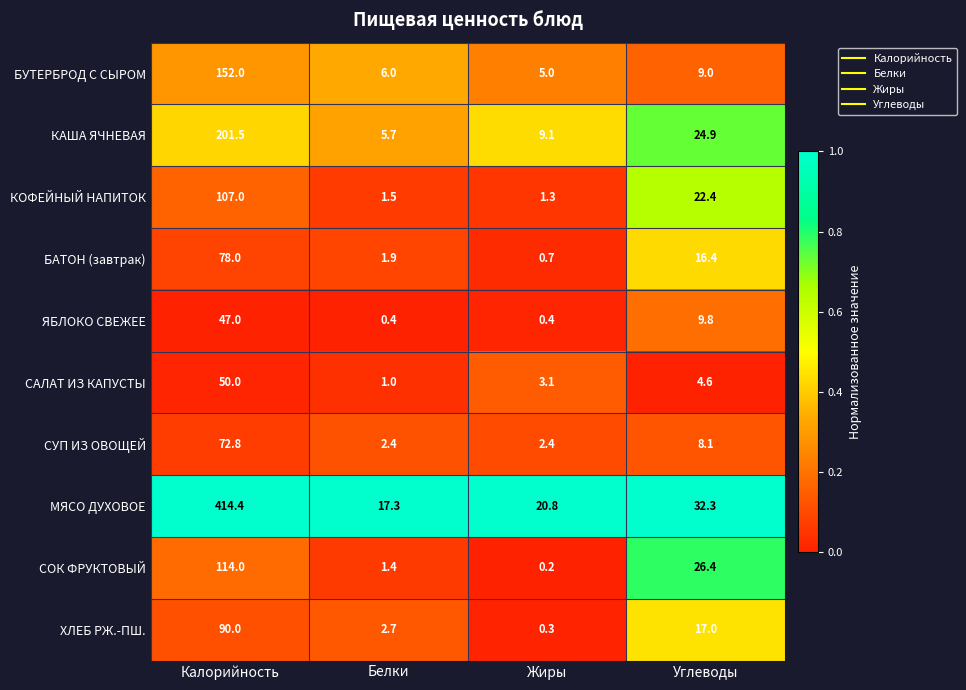

The БУТЕРБРОД С СЫРОМ series shows 8.1 at Белки. True or false?

False